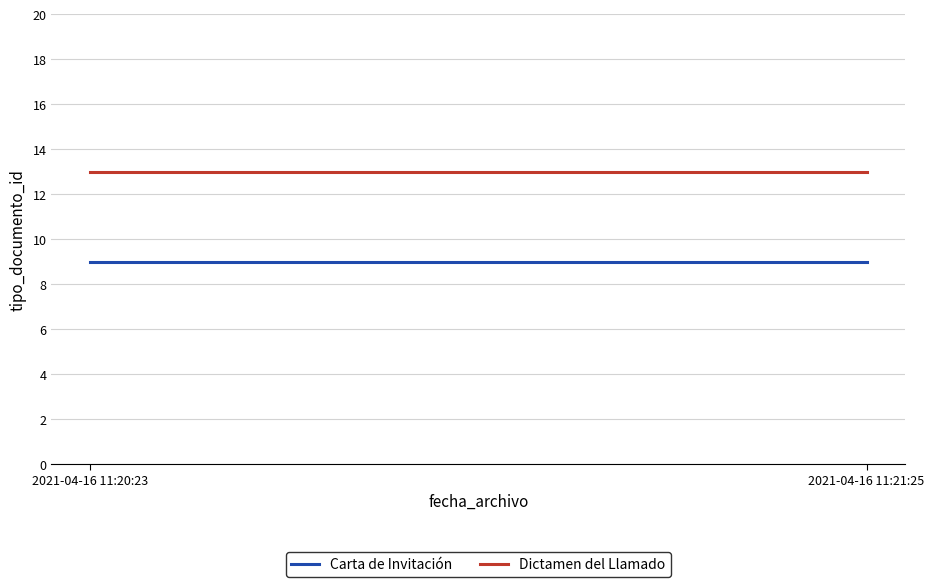

How many lines are shown in the chart?

2